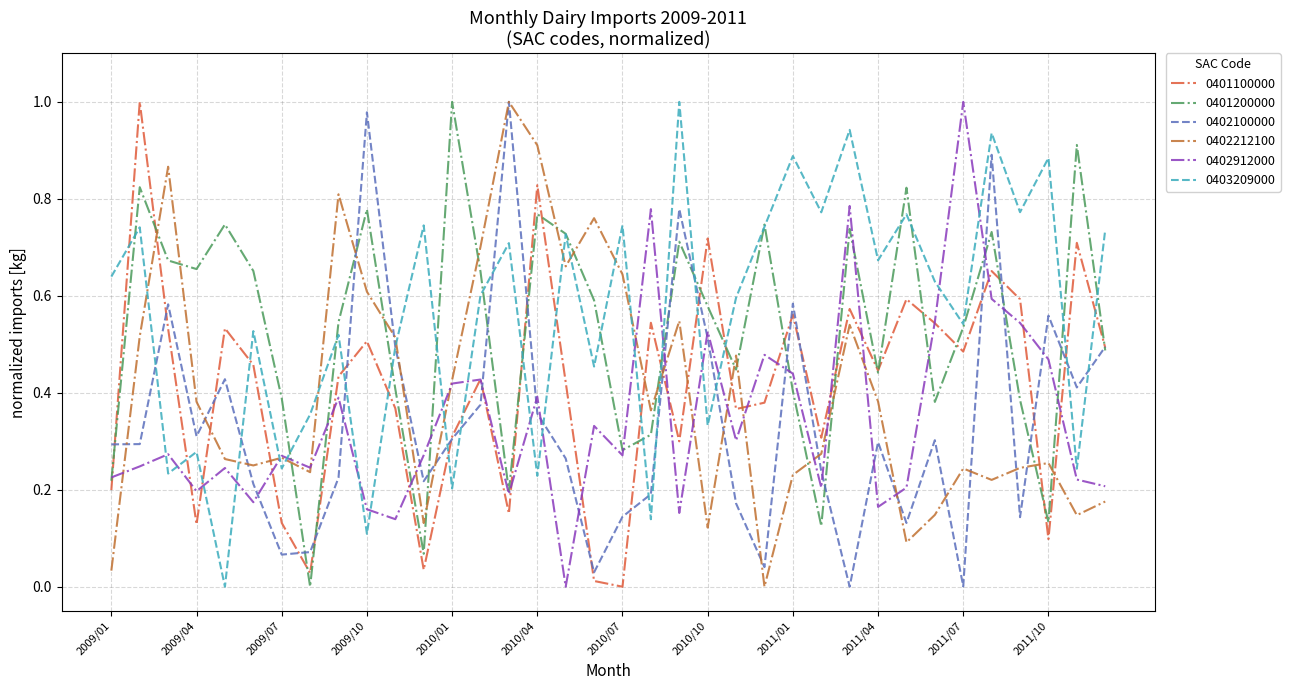

True or false: 0403209000 and 0401100000 cross at least once.

True